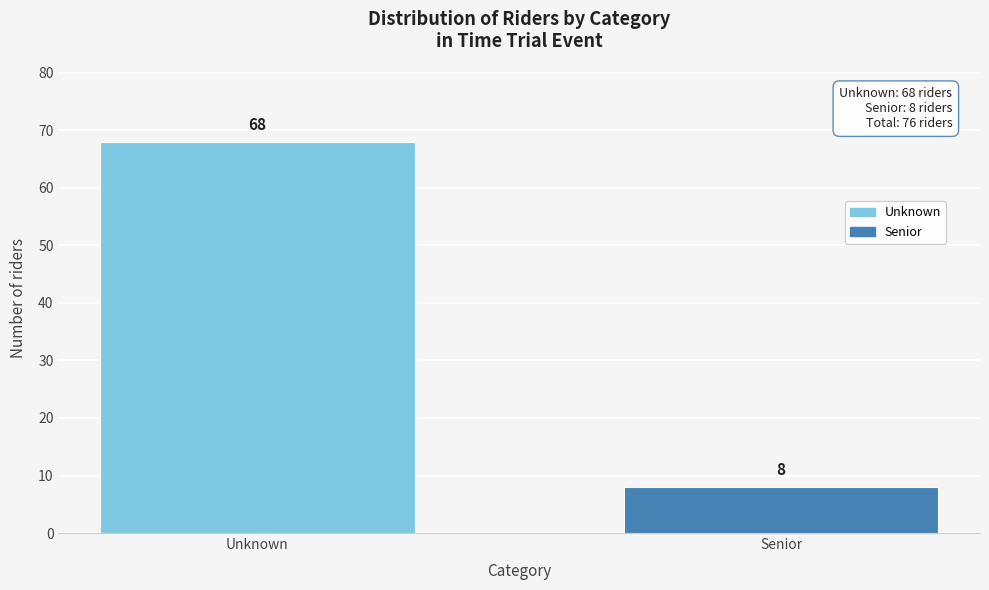

Reading left to right, extract all data points from this chart.

Unknown=68	Senior=8